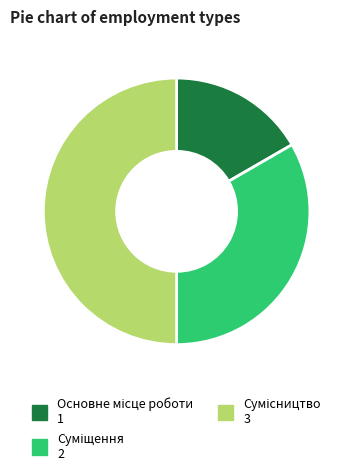

Between Суміщення and Сумісництво, which is larger?

Сумісництво